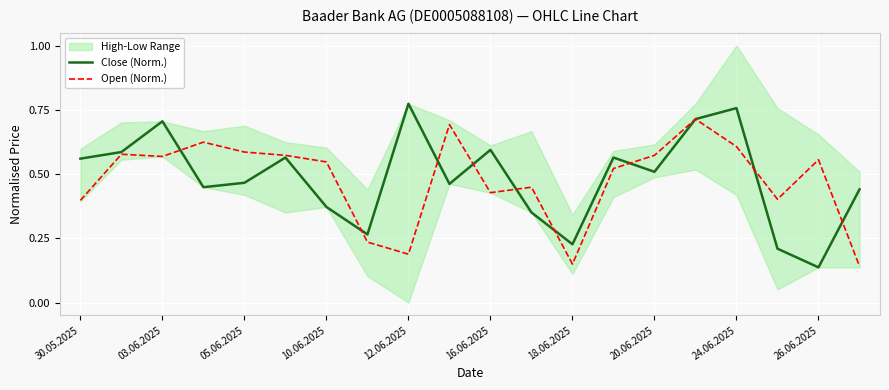

What is the value of the Open (Norm.) point at the 3rd from the left?

0.6